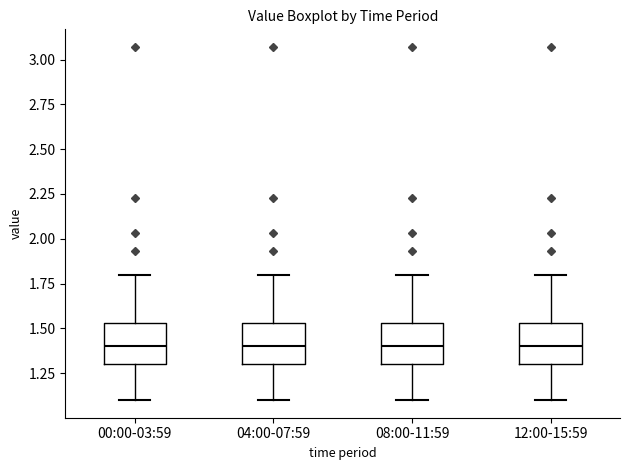

Where is the lower edge of the box for 12:00-15:59 on the y-axis? The values are not printed on the chart, so give them approximately, as read against the axis.

1.30